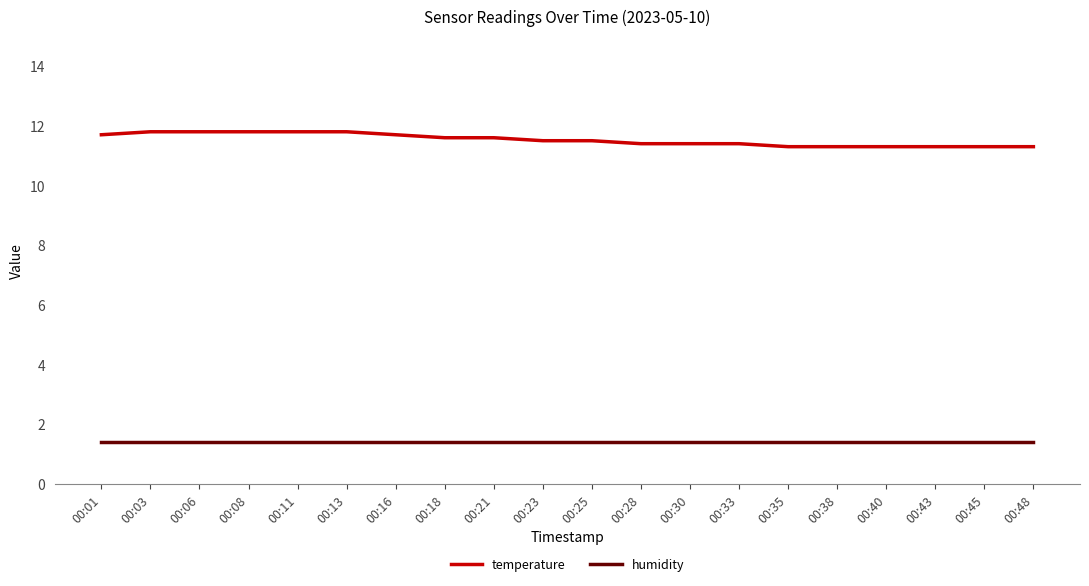

Rank the series by their average value, from highest to lowest.

temperature, humidity